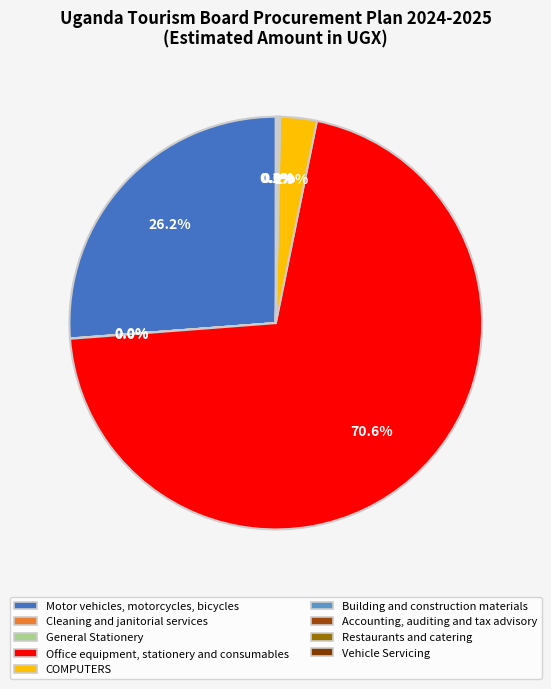

To the nearest percent, what is the average slice percentage?

11%